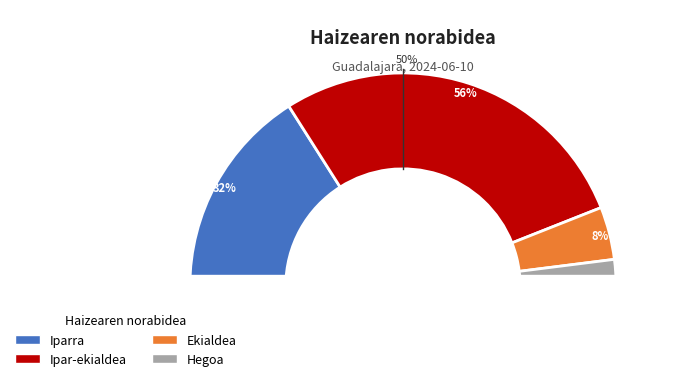

Rank the categories by value from highest to lowest.

Ipar-ekialdea, Iparra, Ekialdea, Hegoa